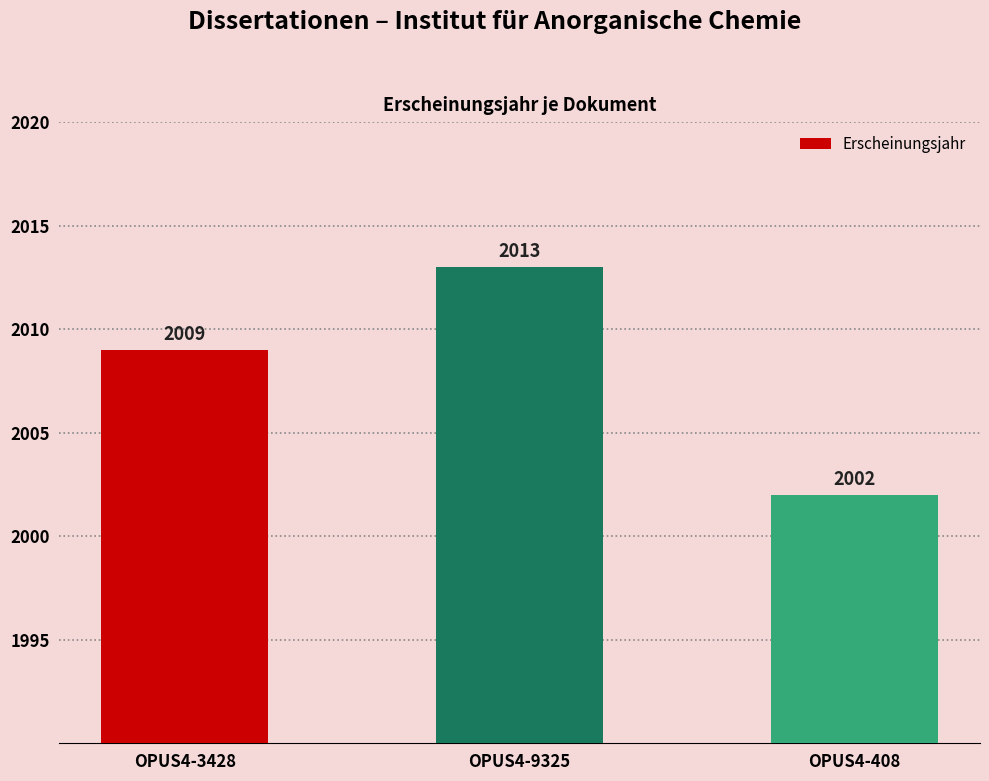

What value does the data have at OPUS4-9325?

2013